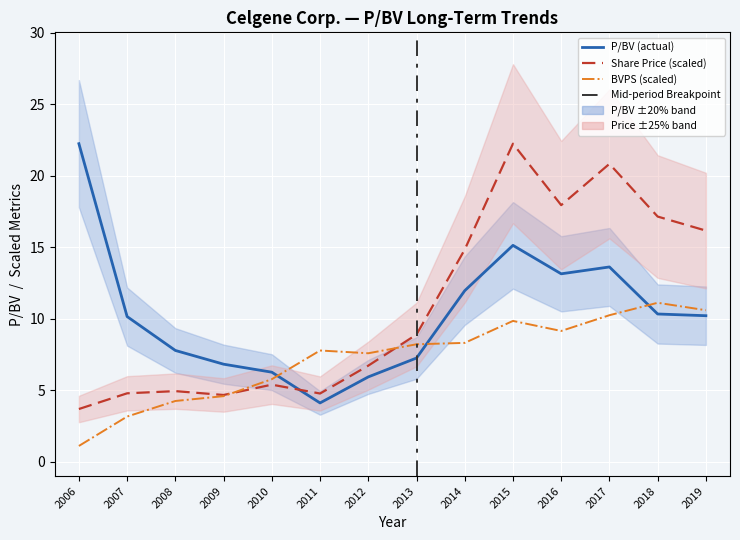

The value of Share price at 2009 is 2.6. True or false?

False